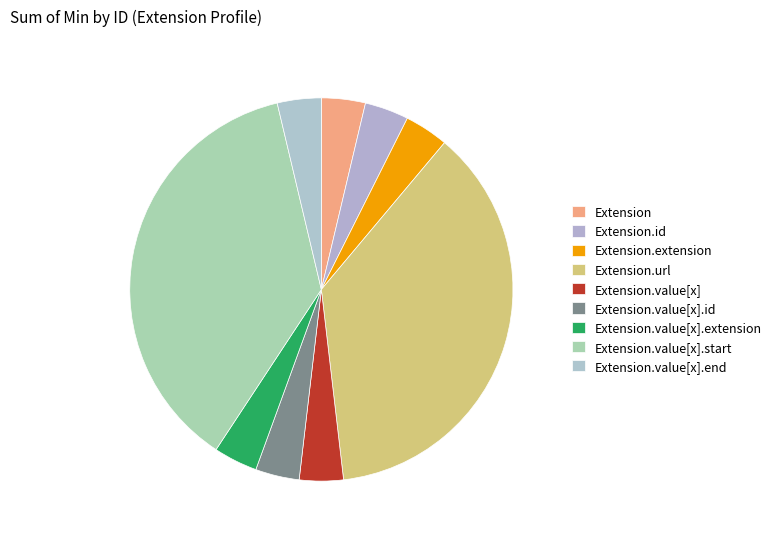

Count the number of slices in the pie.

9